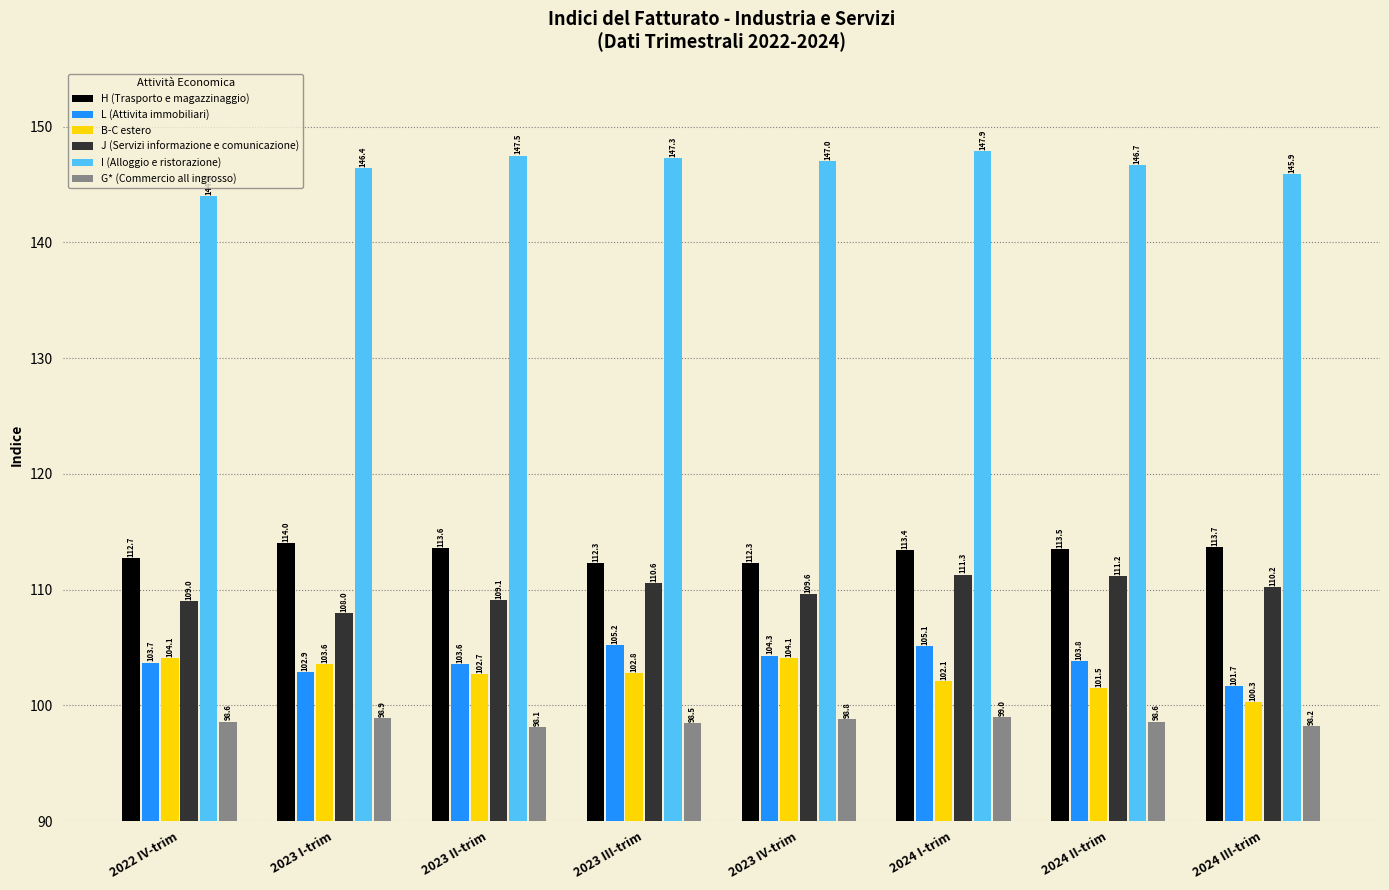

What is the average value of the G* (Commercio all ingrosso) series?

98.6